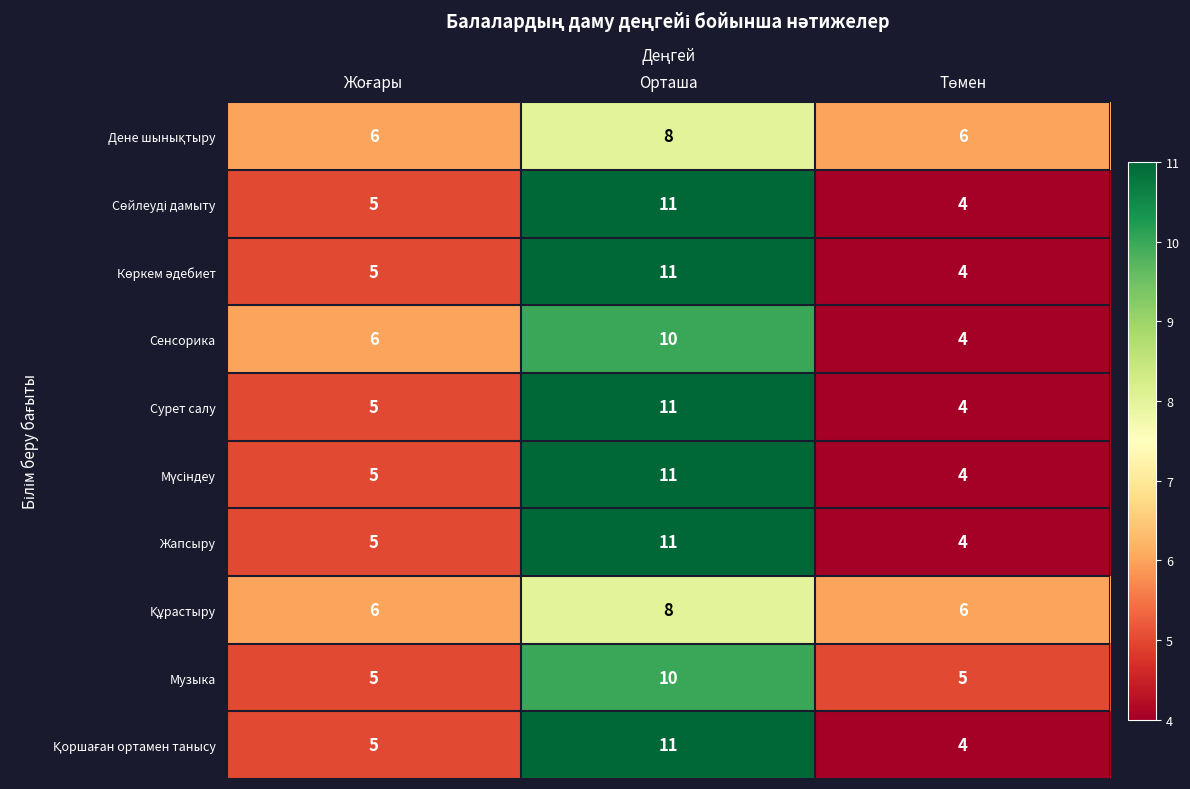

At which category is the sum across all series the highest?

Орташа